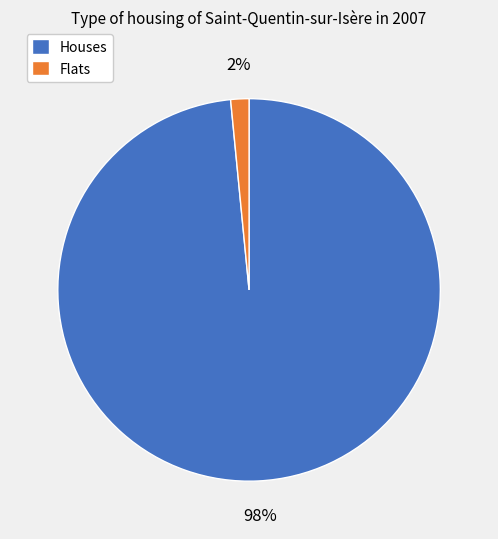

To the nearest percent, what portion does Houses represent?

98%